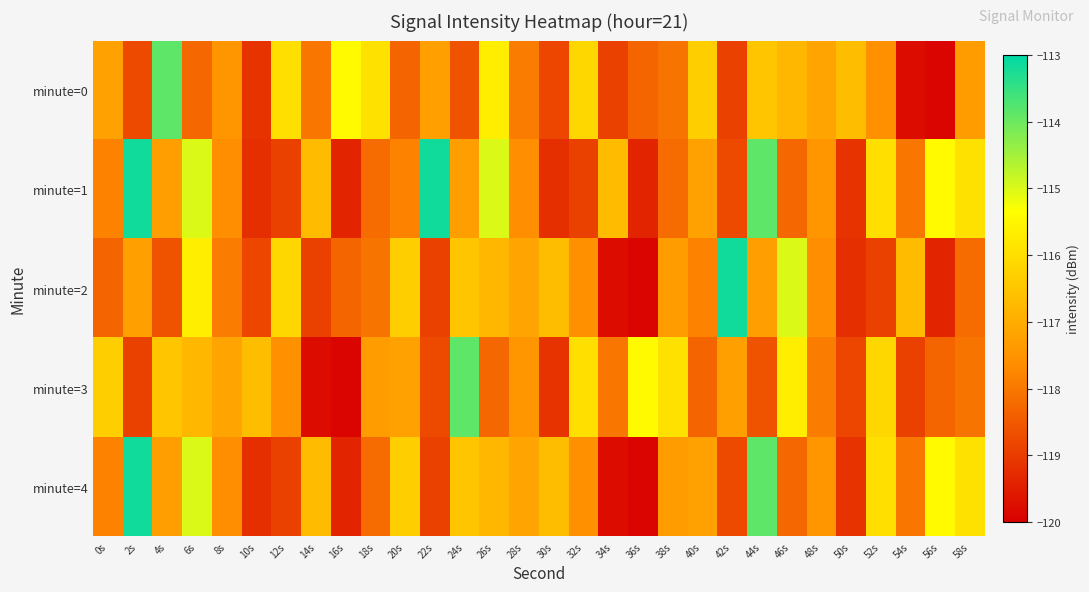

Reading right to left, extract all data points from this chart.

minute=0: 58s=-117.3	56s=-119.9	54s=-119.8	52s=-117.6	50s=-116.7	48s=-117.2	46s=-116.8	44s=-116.5	42s=-118.9	40s=-116.3	38s=-118.0	36s=-118.3	34s=-118.9	32s=-116.1	30s=-118.8	28s=-117.9	26s=-115.7	24s=-118.6	22s=-117.2	20s=-118.3	18s=-115.9	16s=-115.4	14s=-118.0	12s=-116.0	10s=-119.1	8s=-117.5	6s=-118.3	4s=-113.9	2s=-118.8	0s=-117.2
minute=1: 58s=-115.9	56s=-115.4	54s=-118.0	52s=-116.0	50s=-119.1	48s=-117.5	46s=-118.3	44s=-113.9	42s=-118.8	40s=-117.2	38s=-118.2	36s=-119.4	34s=-116.7	32s=-118.9	30s=-119.2	28s=-117.6	26s=-115.0	24s=-117.3	22s=-113.2	20s=-117.8	18s=-118.2	16s=-119.4	14s=-116.7	12s=-118.9	10s=-119.2	8s=-117.6	6s=-115.0	4s=-117.3	2s=-113.2	0s=-117.8
minute=2: 58s=-118.2	56s=-119.4	54s=-116.7	52s=-118.9	50s=-119.2	48s=-117.6	46s=-115.0	44s=-117.3	42s=-113.2	40s=-117.8	38s=-117.3	36s=-119.9	34s=-119.8	32s=-117.6	30s=-116.7	28s=-117.2	26s=-116.8	24s=-116.5	22s=-118.9	20s=-116.3	18s=-118.0	16s=-118.3	14s=-118.9	12s=-116.1	10s=-118.8	8s=-117.9	6s=-115.7	4s=-118.6	2s=-117.2	0s=-118.3
minute=3: 58s=-118.0	56s=-118.3	54s=-118.9	52s=-116.1	50s=-118.8	48s=-117.9	46s=-115.7	44s=-118.6	42s=-117.2	40s=-118.3	38s=-115.9	36s=-115.4	34s=-118.0	32s=-116.0	30s=-119.1	28s=-117.5	26s=-118.3	24s=-113.9	22s=-118.8	20s=-117.2	18s=-117.3	16s=-119.9	14s=-119.8	12s=-117.6	10s=-116.7	8s=-117.2	6s=-116.8	4s=-116.5	2s=-118.9	0s=-116.3
minute=4: 58s=-115.9	56s=-115.4	54s=-118.0	52s=-116.0	50s=-119.1	48s=-117.5	46s=-118.3	44s=-113.9	42s=-118.8	40s=-117.2	38s=-117.3	36s=-119.9	34s=-119.8	32s=-117.6	30s=-116.7	28s=-117.2	26s=-116.8	24s=-116.5	22s=-118.9	20s=-116.3	18s=-118.2	16s=-119.4	14s=-116.7	12s=-118.9	10s=-119.2	8s=-117.6	6s=-115.0	4s=-117.3	2s=-113.2	0s=-117.8